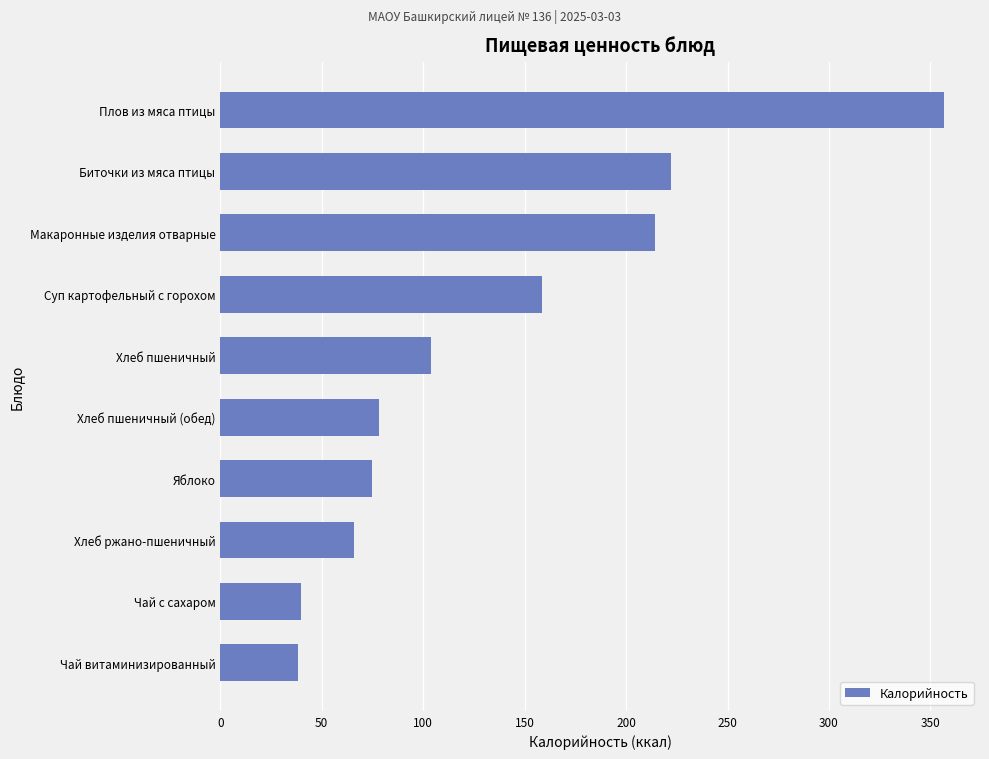

Which label corresponds to the largest value in the chart?

Плов из мяса птицы